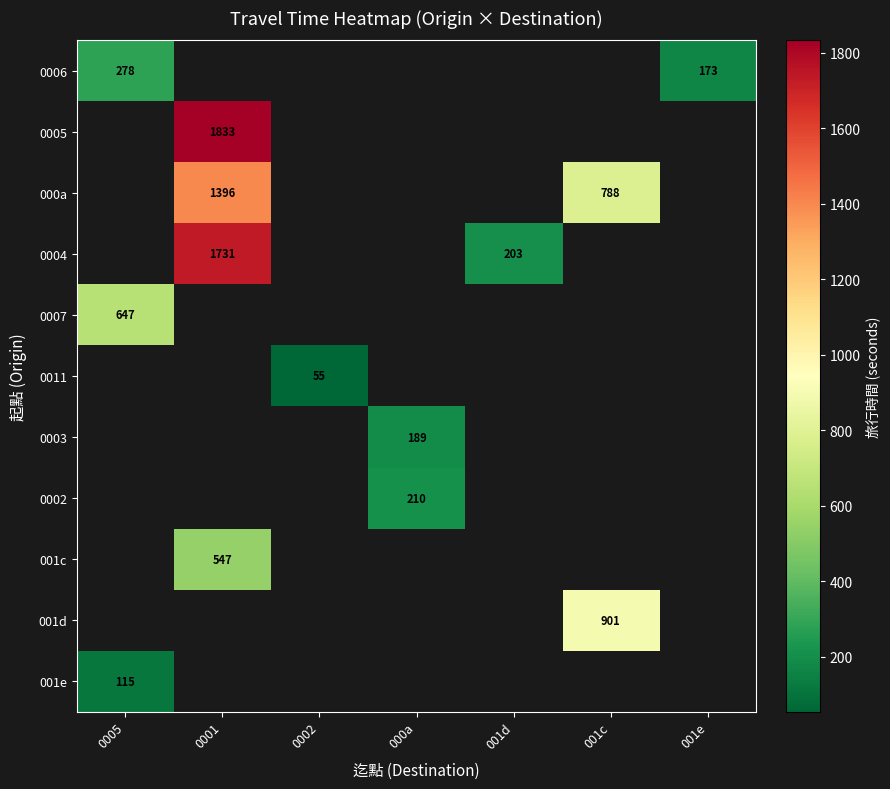

The 001d series shows 901 at 001c. True or false?

True